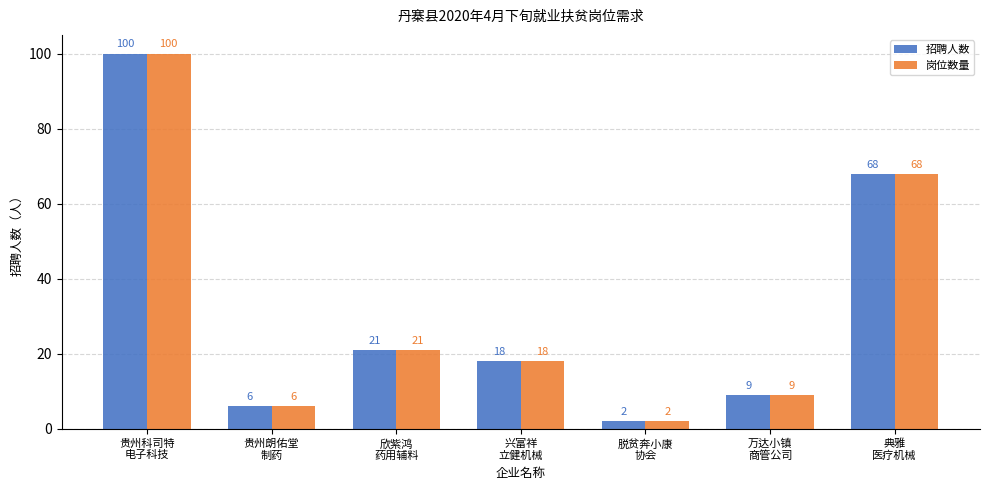

At which label is 招聘人数 closest to 51?

典雅
医疗机械